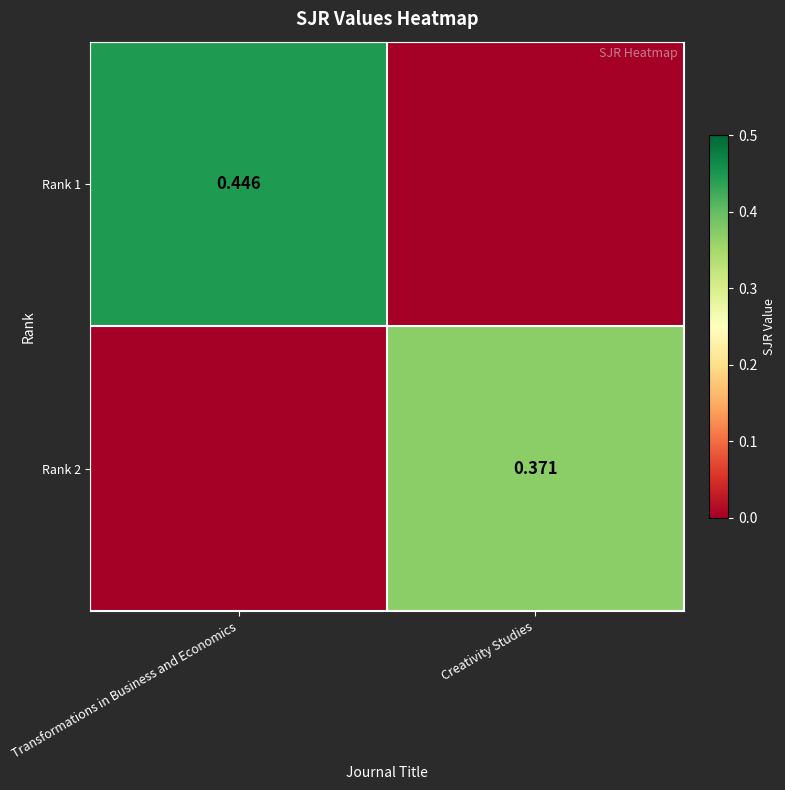

Is the value of Rank 1 at Transformations in Business and Economics greater than the value of Rank 2 at Creativity Studies?

Yes